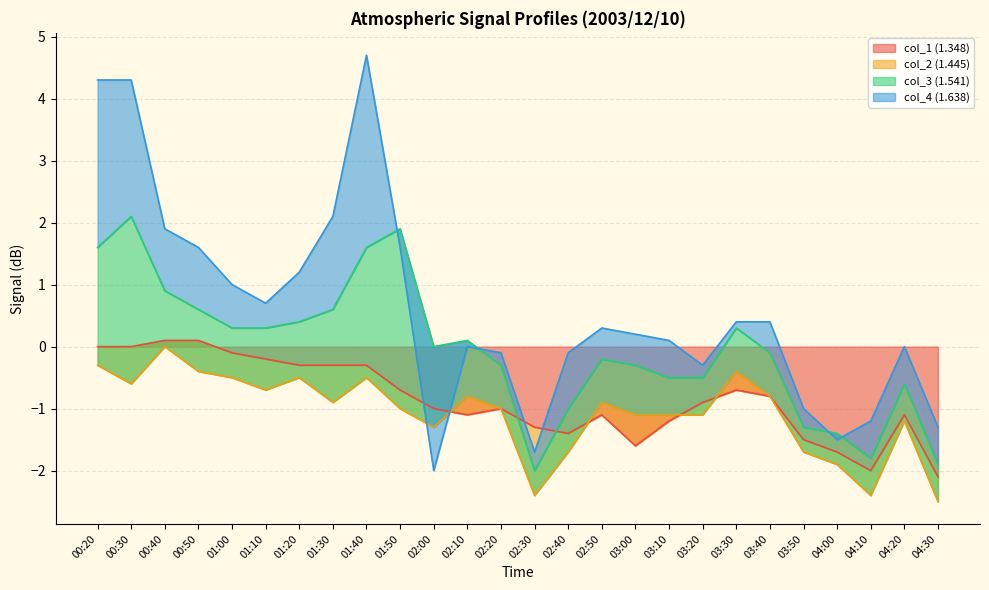

What is the lowest value of the col_1 (1.348) series?

-2.1